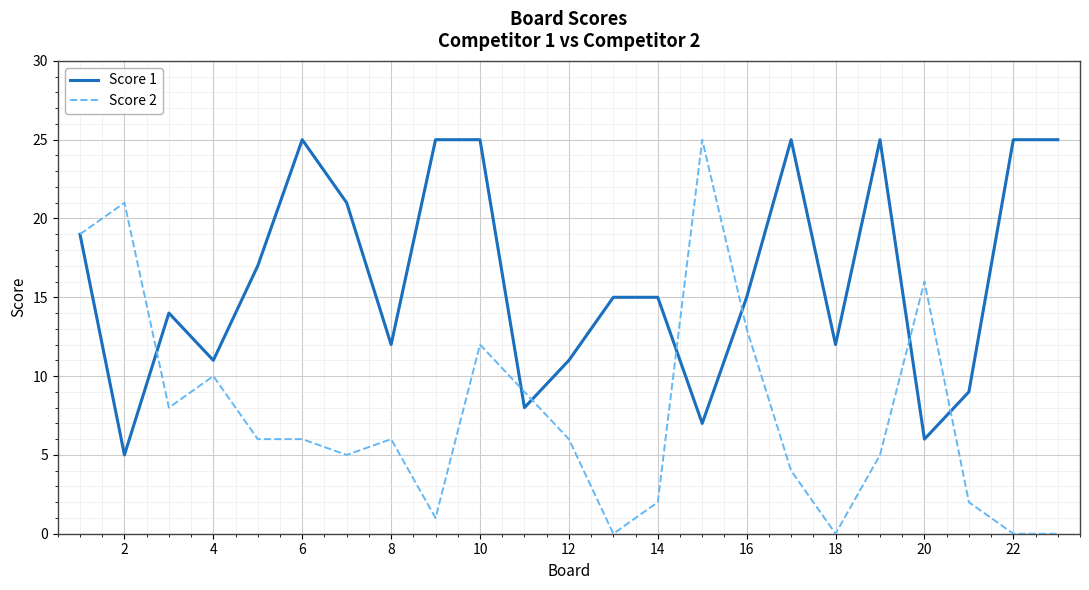

What is the maximum value shown in the chart?

25